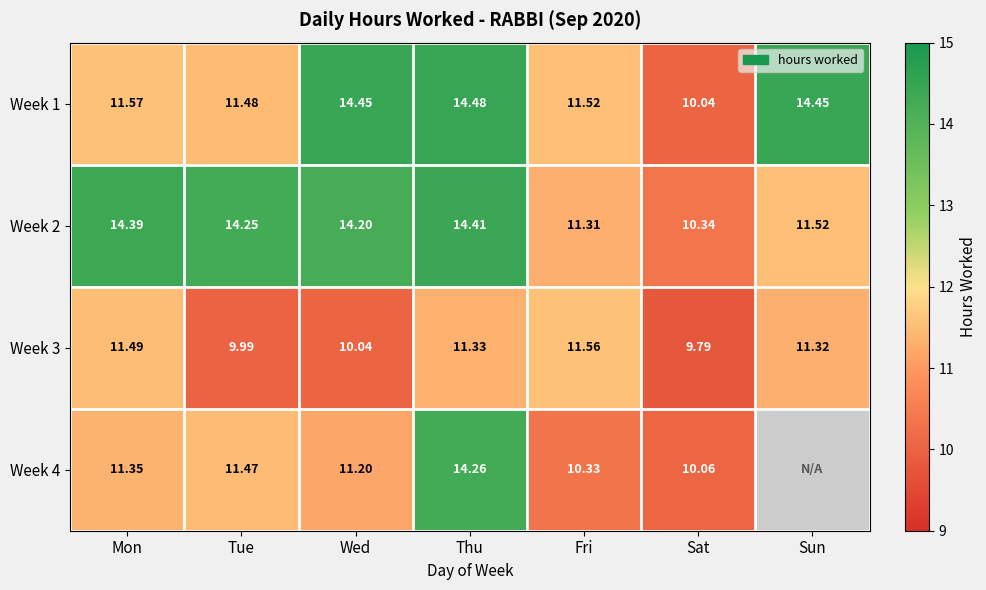

How many data points in Week 2 are less than 14?

3